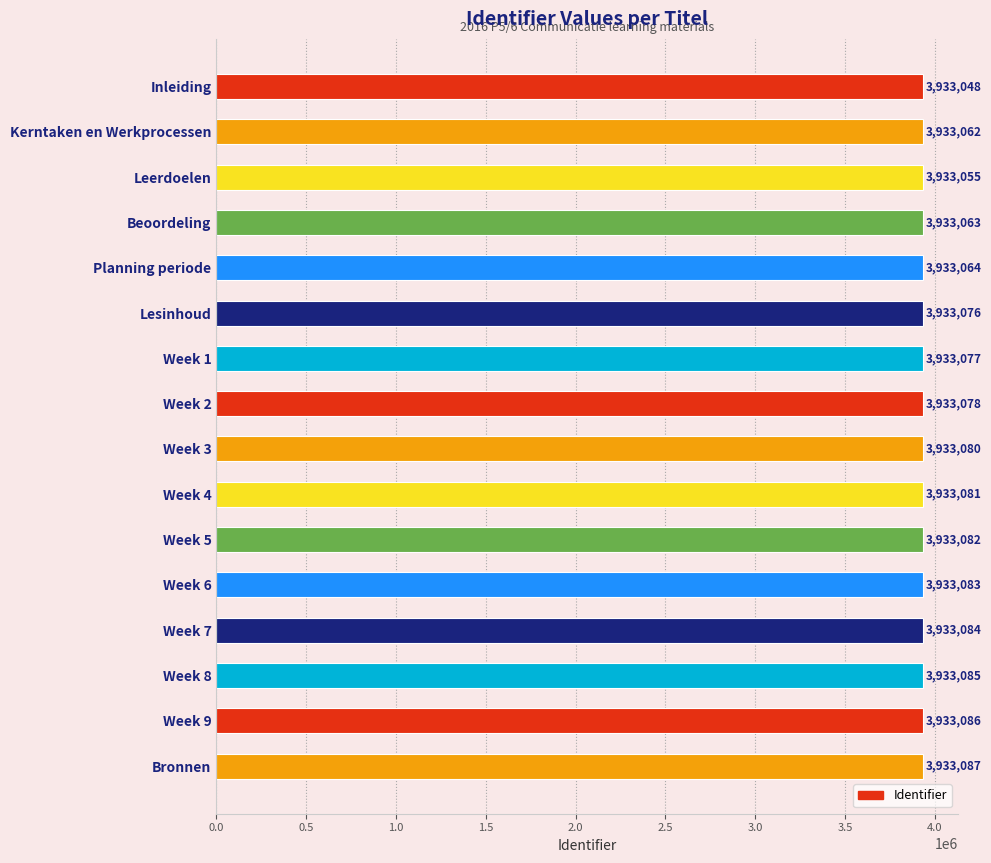

What position from the bottom is Week 8?

3